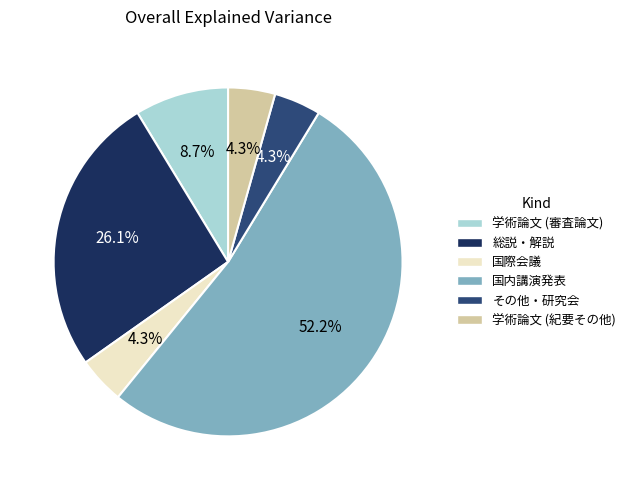

To the nearest percent, what percentage of the pie is 学術論文 (紀要その他)?

4%